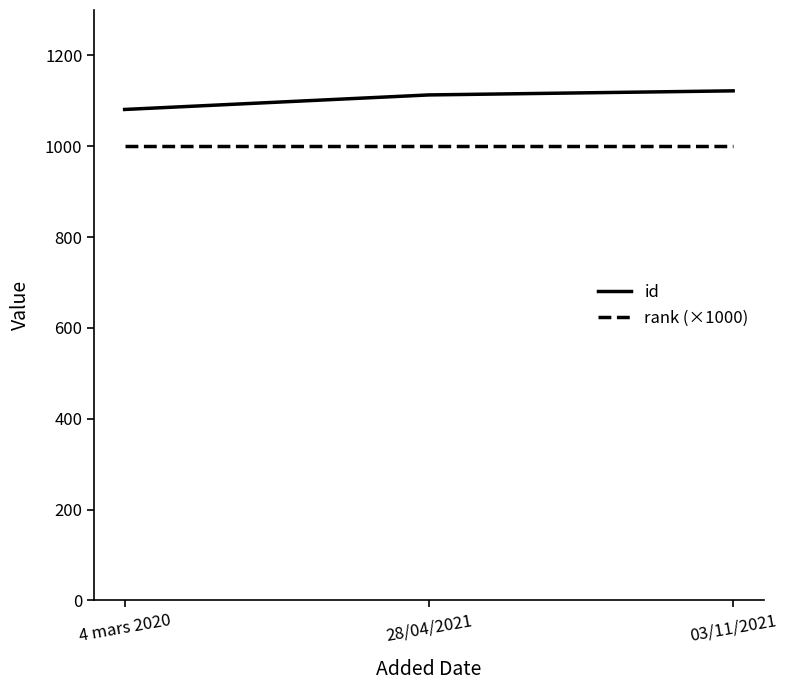

Which series has the largest total across all categories?

id